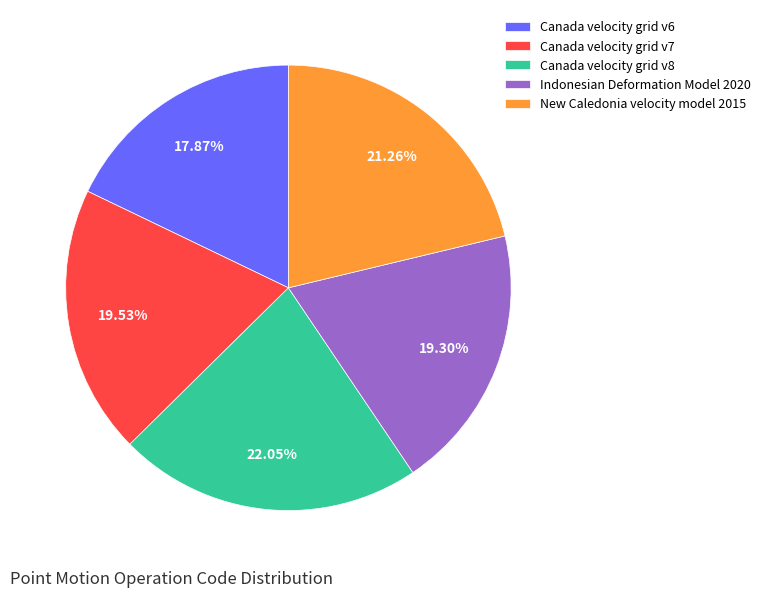

Which category has the smallest portion of the pie?

Canada velocity grid v6